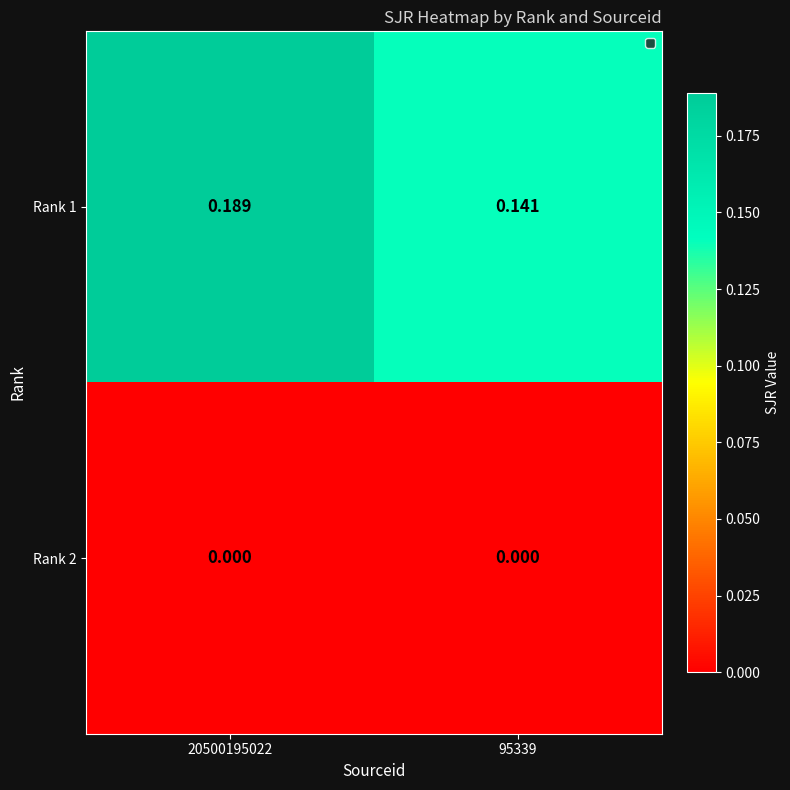

Is the value of Rank 1 at 95339 greater than the value of Rank 2 at 20500195022?

Yes